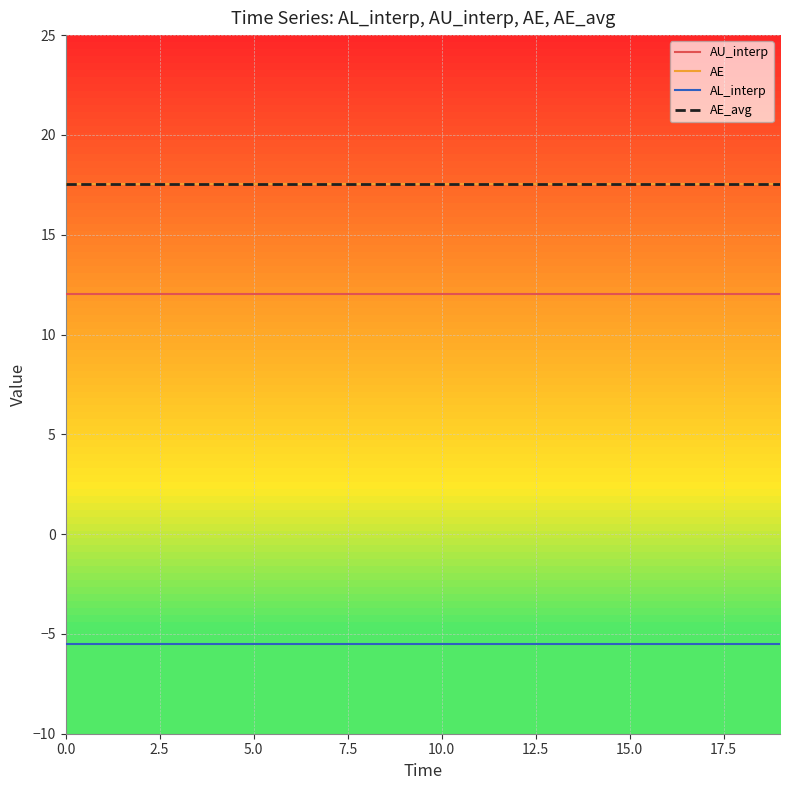

True or false: AU_interp and AE_avg intersect in this chart.

False